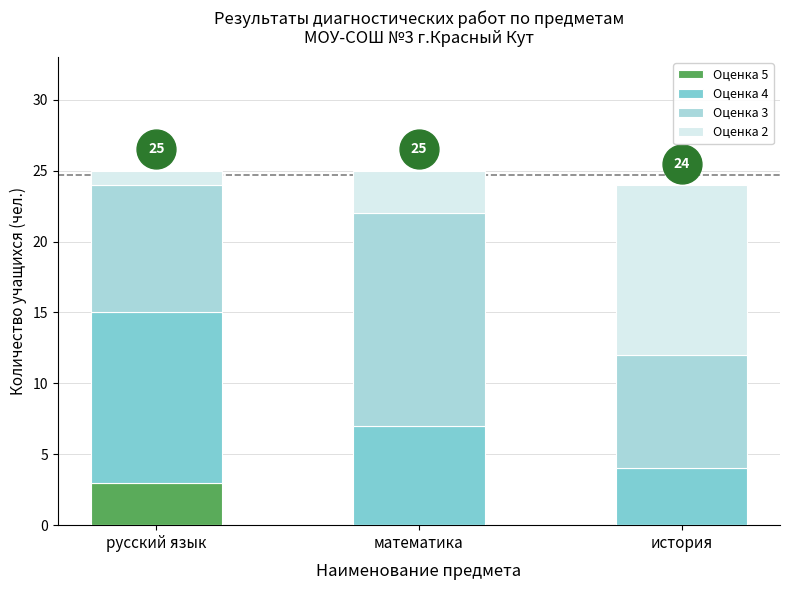

What is the approximate value of Оценка 5 at русский язык?

3